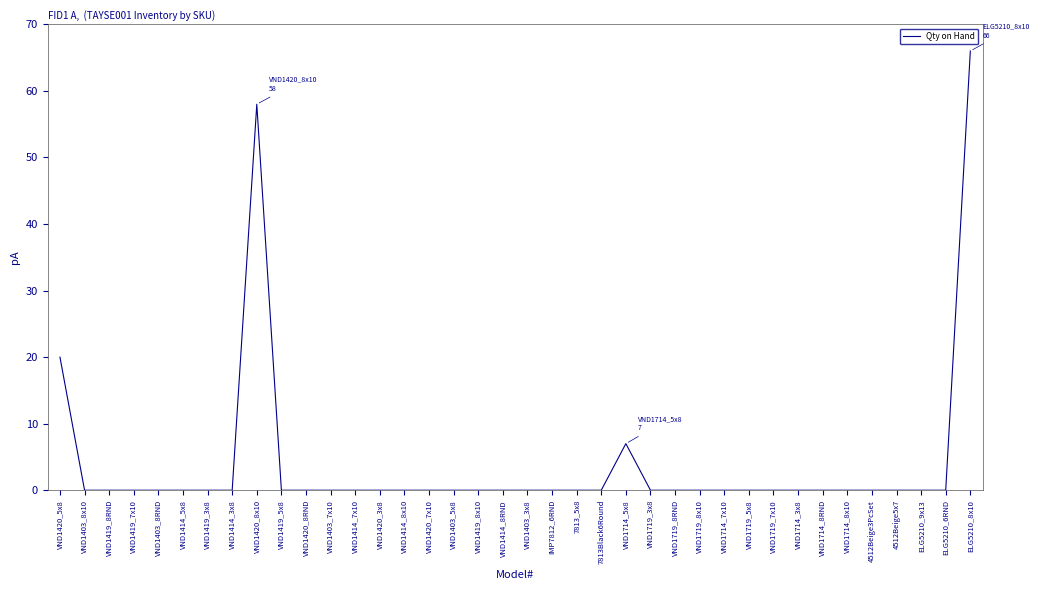

The value at VND1420_8RND is 0. True or false?

True